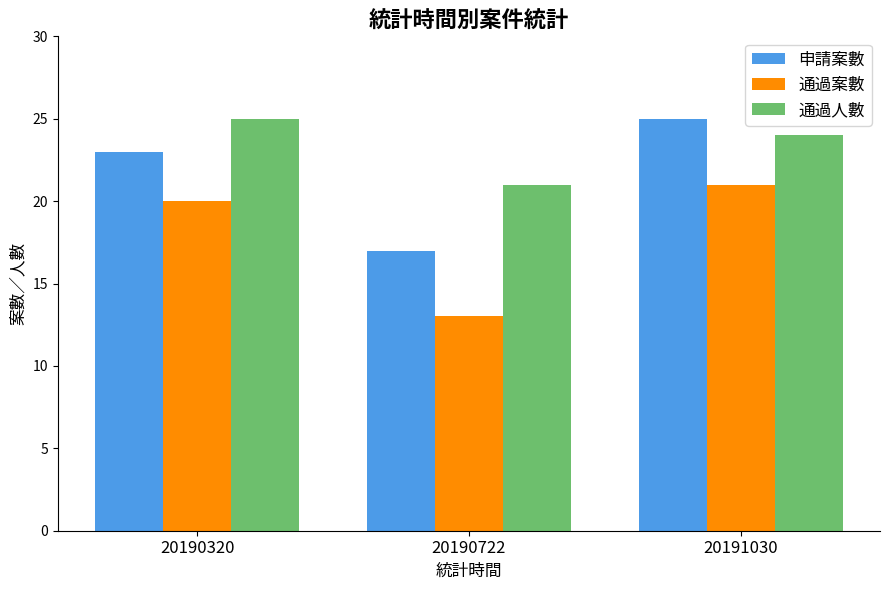

Rank the categories by 通過人數 value from highest to lowest.

20190320, 20191030, 20190722